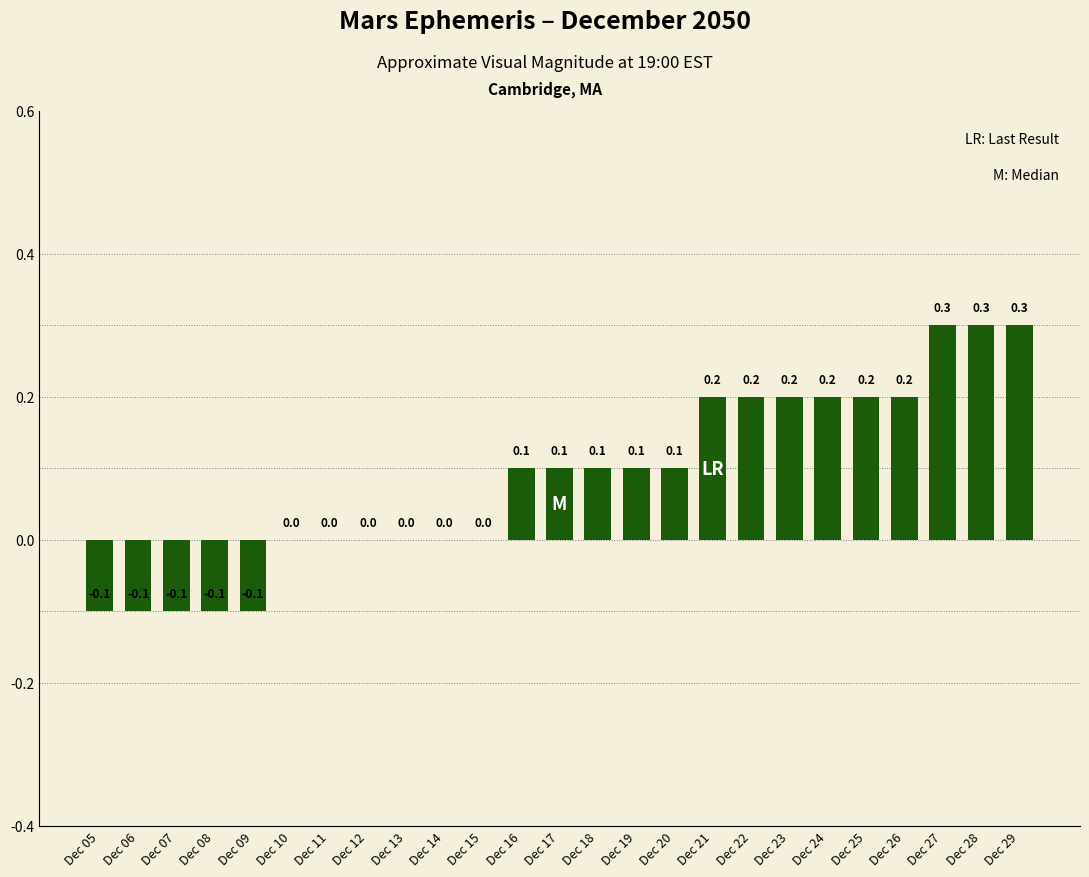

Reading left to right, transcribe all the data shown in this chart.

-0.1	-0.1	-0.1	-0.1	-0.1	0.0	0.0	0.0	0.0	0.0	0.0	0.1	0.1	0.1	0.1	0.1	0.2	0.2	0.2	0.2	0.2	0.2	0.3	0.3	0.3